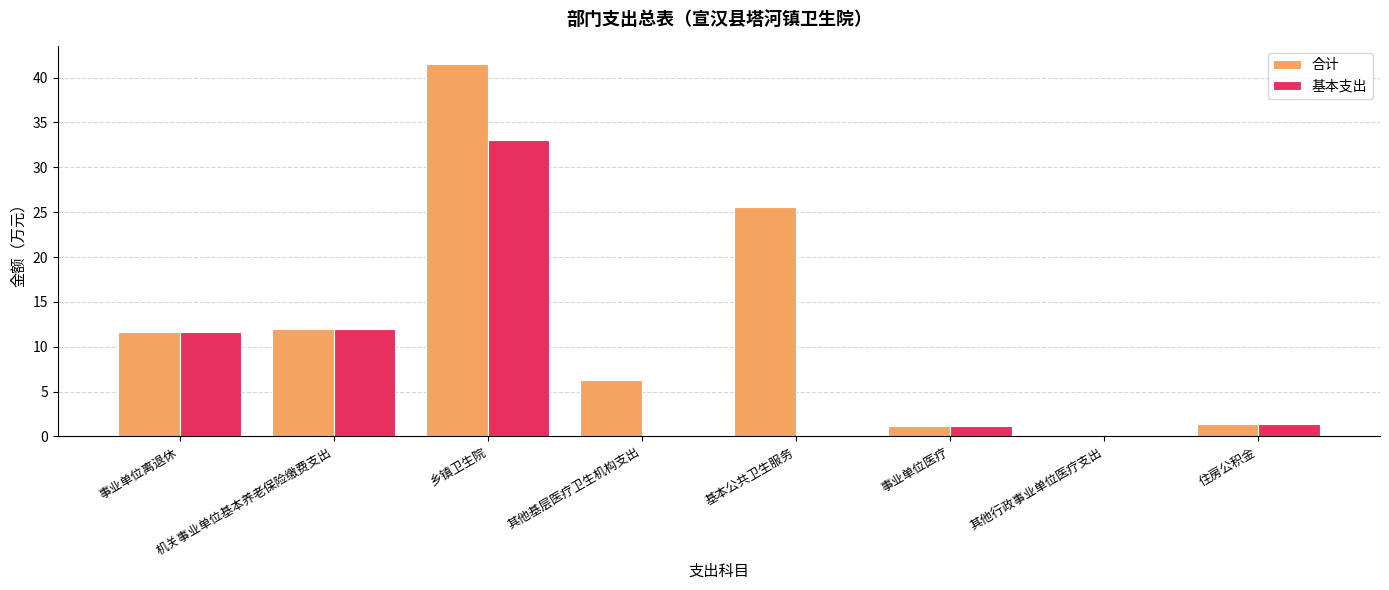

Which series changed the most between 基本公共卫生服务 and 事业单位医疗?

合计